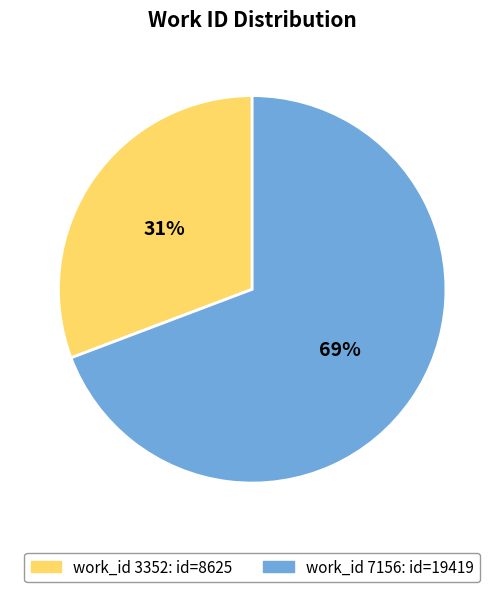

Is there any slice that represents more than half of the pie?

Yes